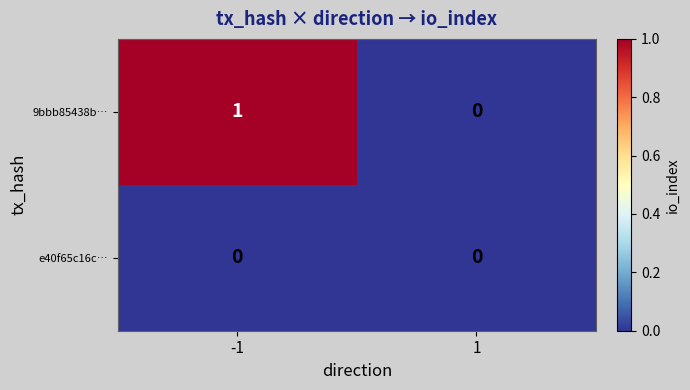

Which series has the widest spread of values?

9bbb85438b…